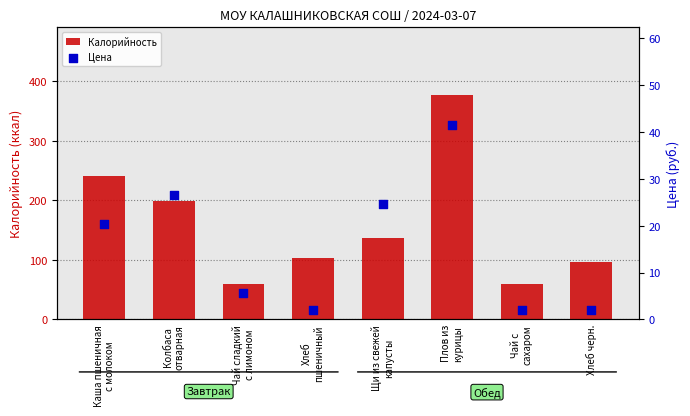

At which category is the sum across all series the highest?

Плов из
курицы